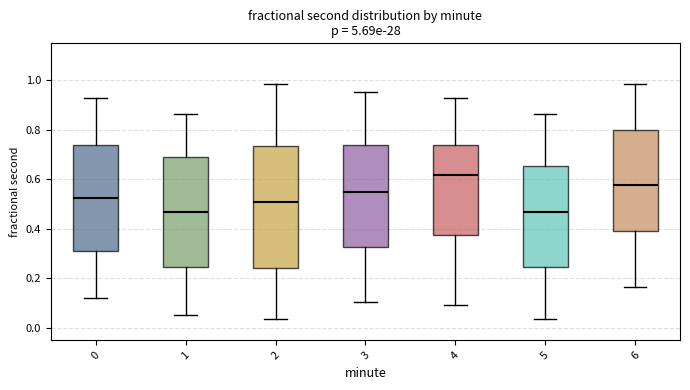

Where does the lower whisker of the box at x = 1 end on the y-axis? The values are not printed on the chart, so give them approximately, as read against the axis.

0.06